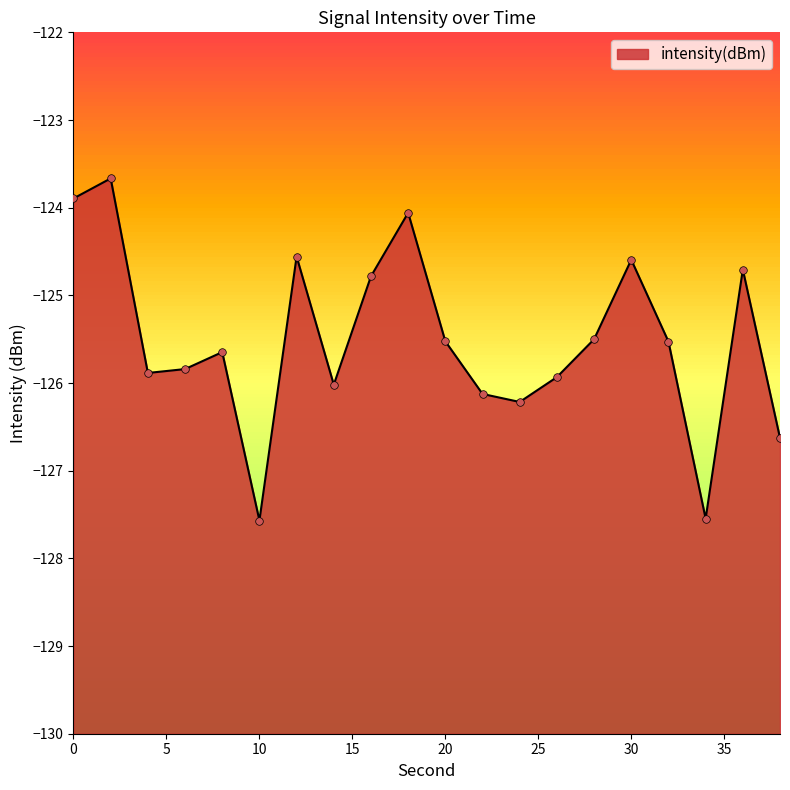

What is the change in value from 2 to 38?

-3.0